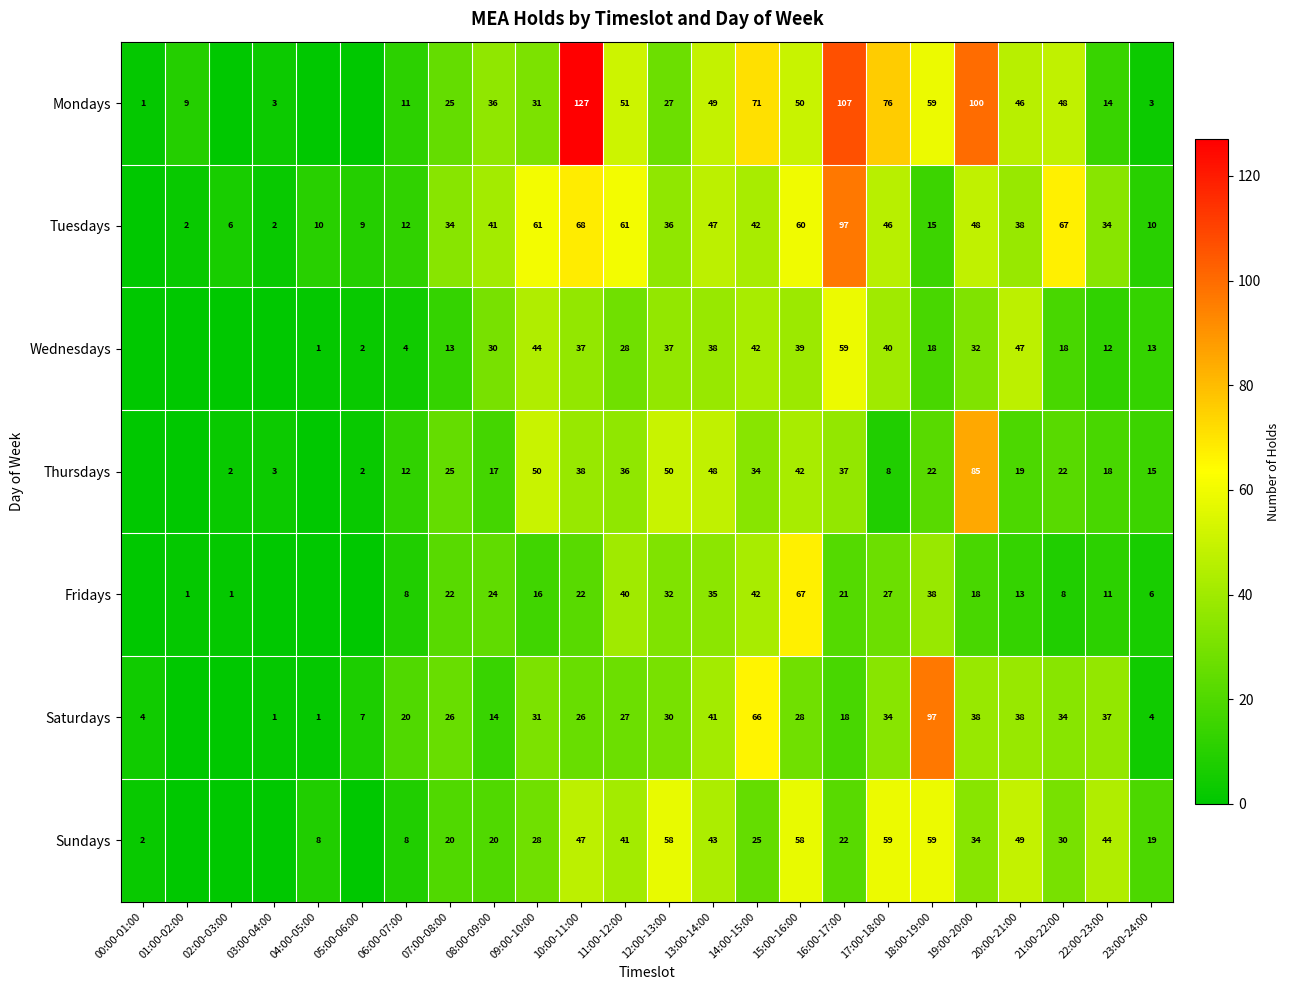

The value of Sundays at 16:00-17:00 is 14. True or false?

False